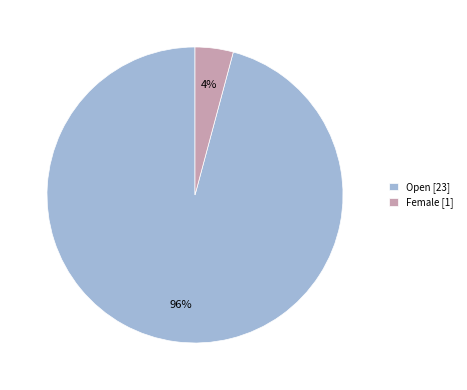

To the nearest percent, what percentage of the pie is Open [23]?

96%